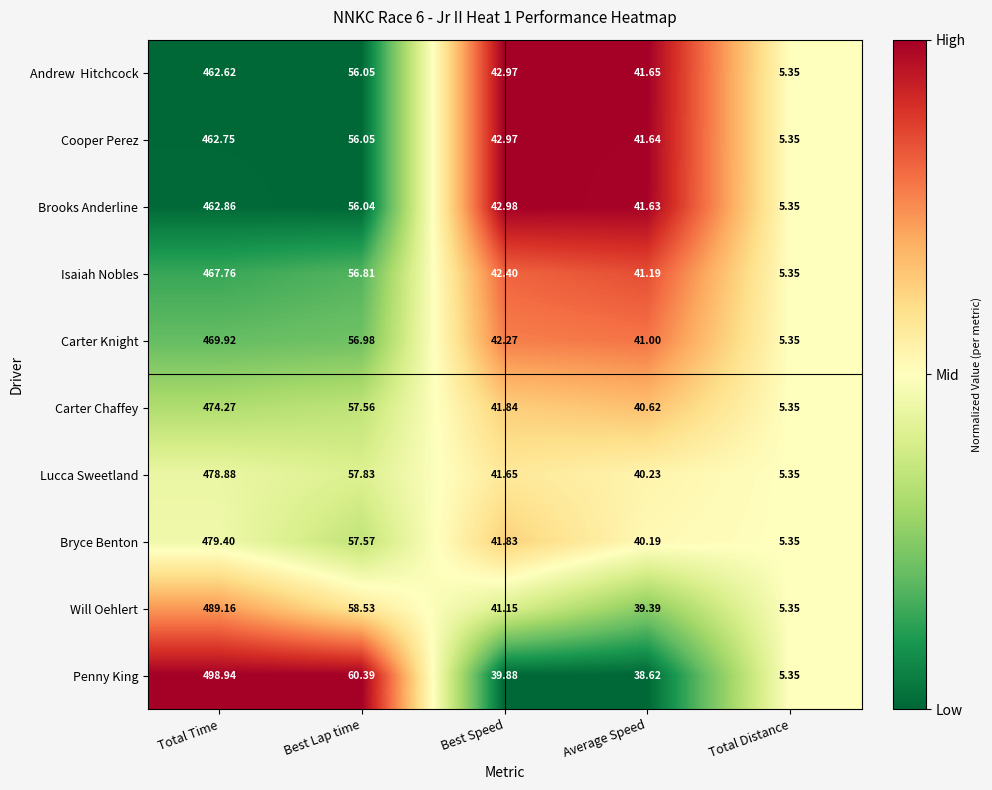

At which label does Brooks Anderline first exceed 42?

Total Time